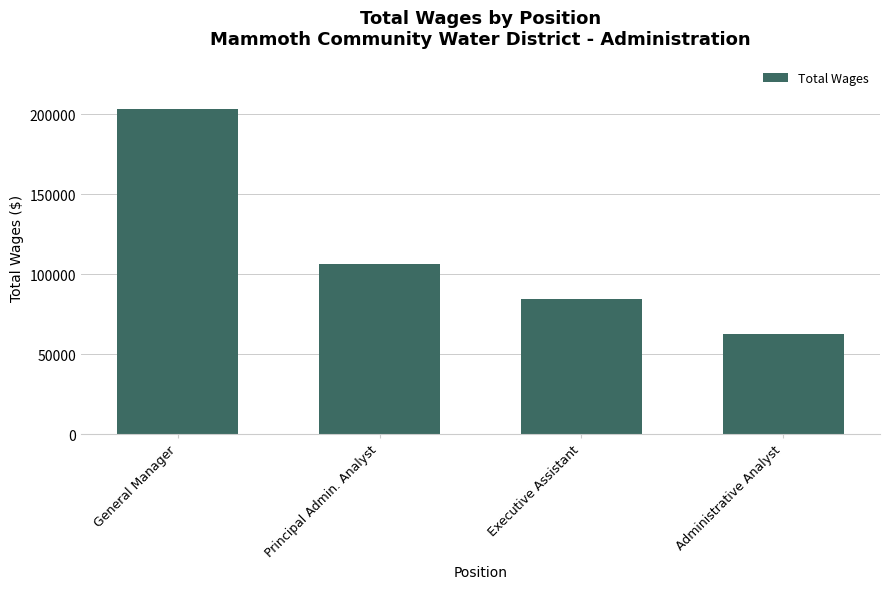

Where does the data first go above 106484?

General Manager